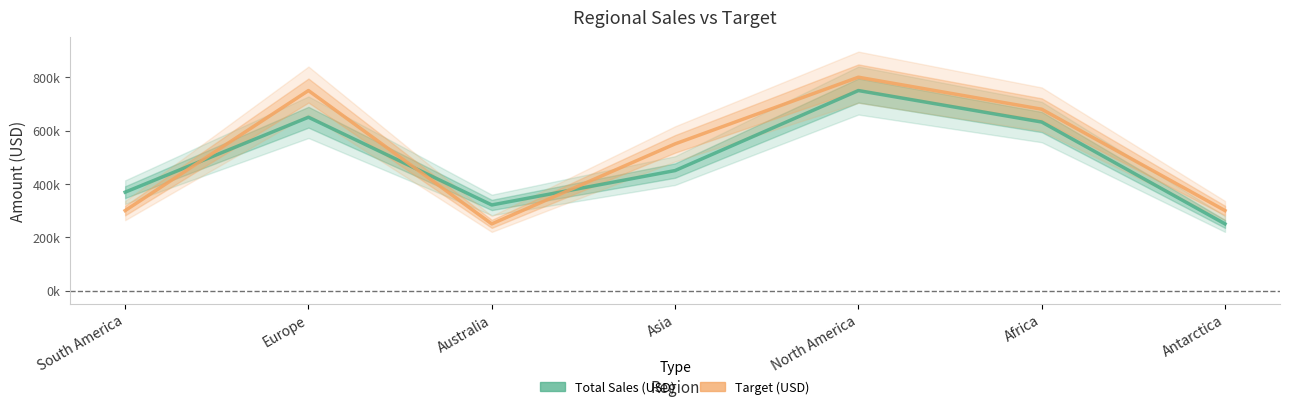

What is the difference between the highest and lowest values at North America?

50000